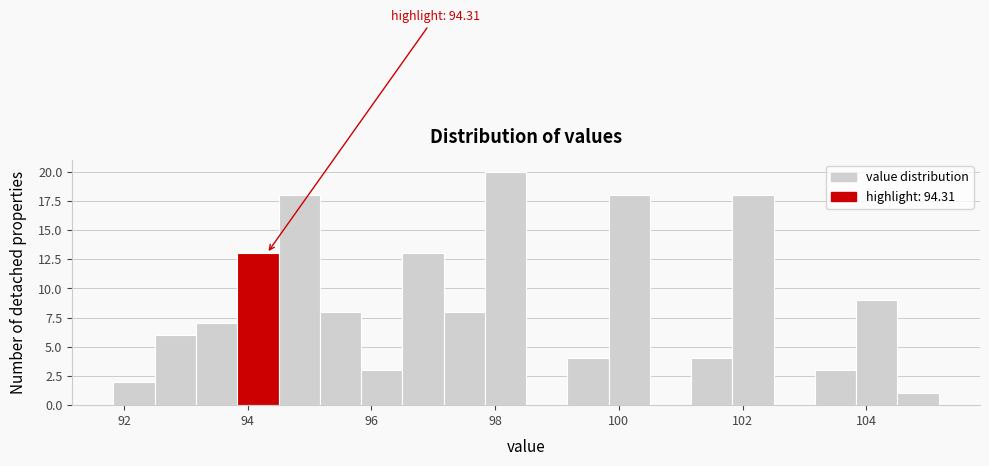

Around what value on the x-axis is the tallest bar? Give the approximate position of its centre, as read against the axis.

98.2